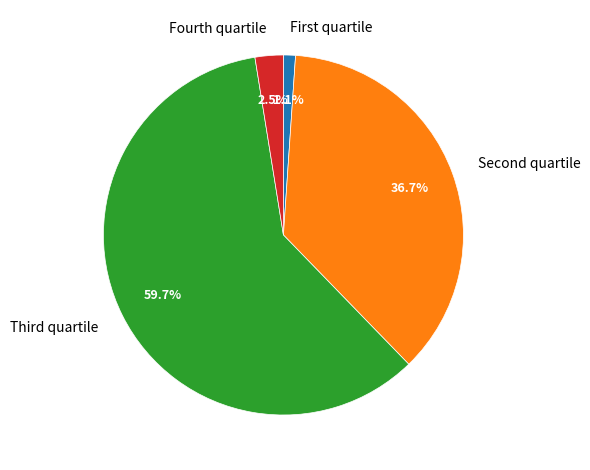

Rank the categories by value from lowest to highest.

First quartile, Fourth quartile, Second quartile, Third quartile